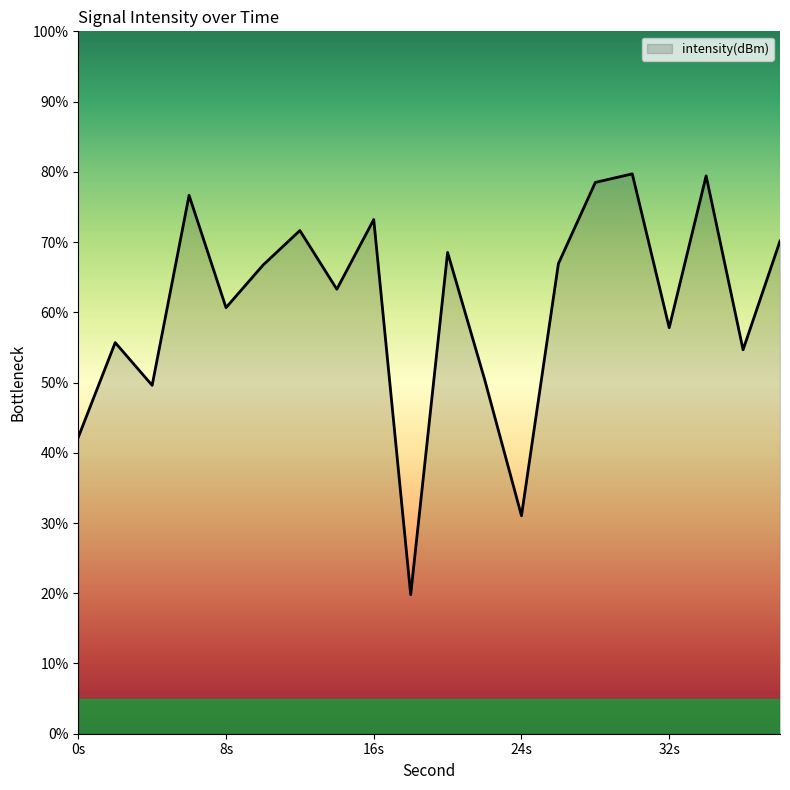

Does the chart display data point markers on the line(s)?

No